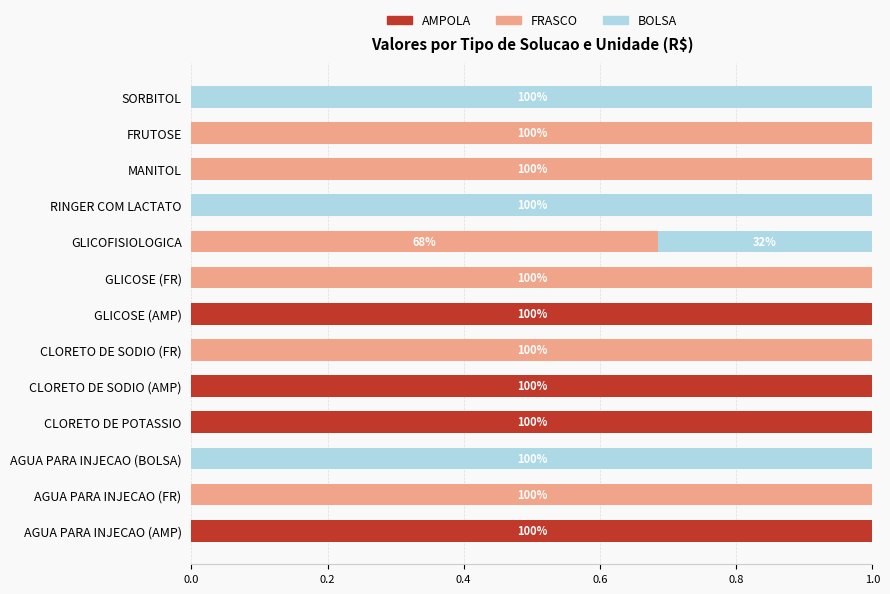

The AMPOLA series shows 1.0 at AGUA PARA INJECAO (AMP). True or false?

True